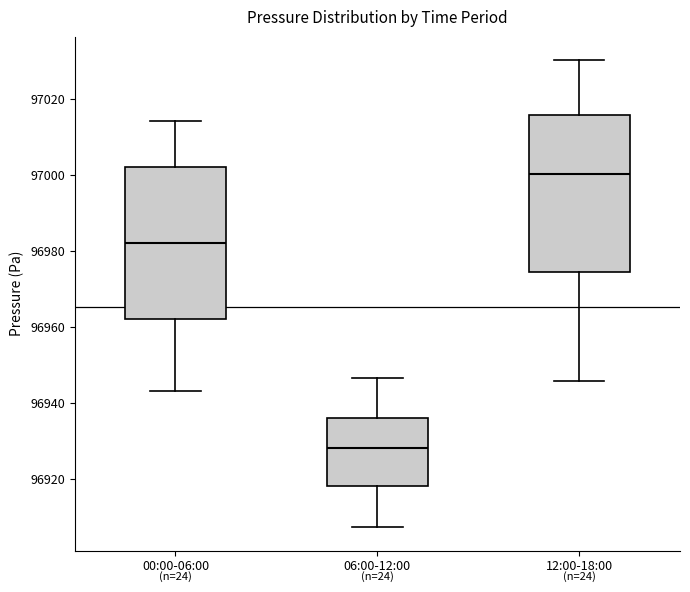

Reading left to right, transcribe this box plot: for each box, give where its median line is, the range the box spans, and where its two whiskers end, as read against the y-axis. The values are not printed on the chart, so give them approximately, as read against the axis.

00:00-06:00: median 96982, box 96962 to 97002, whiskers 96944 to 97014
06:00-12:00: median 96928, box 96918 to 96936, whiskers 96908 to 96946
12:00-18:00: median 97000, box 96974 to 97016, whiskers 96946 to 97030